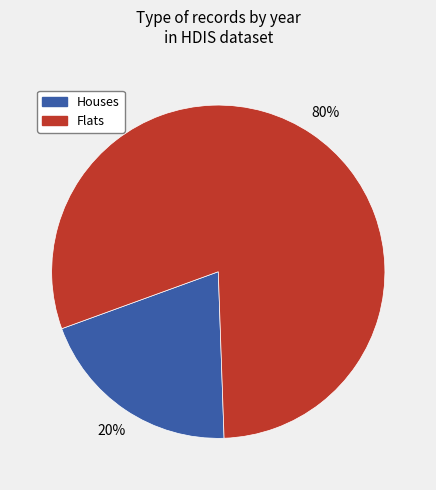

Does any single category account for the majority?

Yes